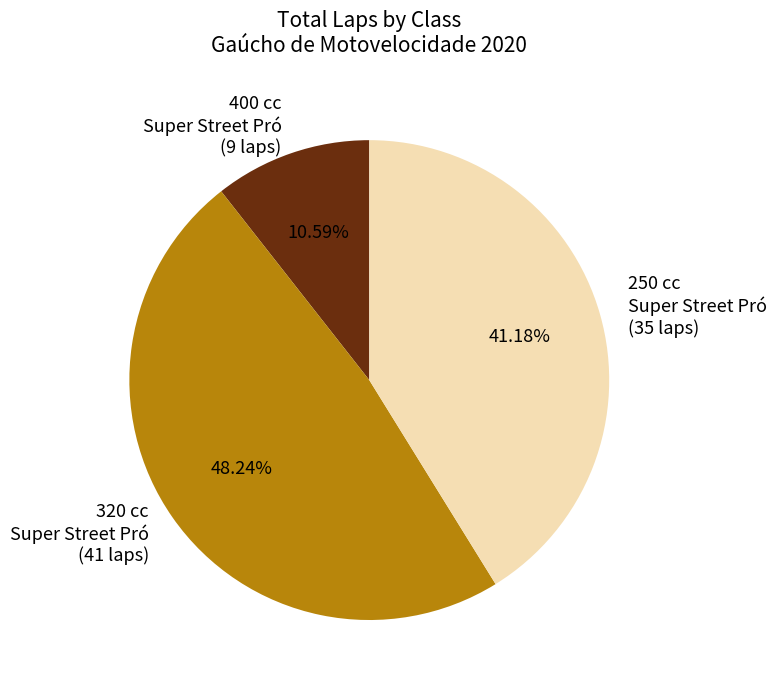

Is the sum of 320 cc Super Street Pró (41 laps) and 250 cc Super Street Pró (35 laps) greater than half?

Yes